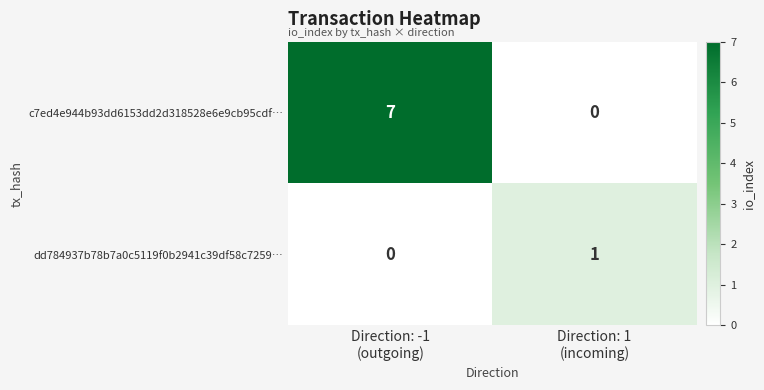

Which series has the widest spread of values?

c7ed4e944b93dd6153dd2d318528e6e9cb95cdf…